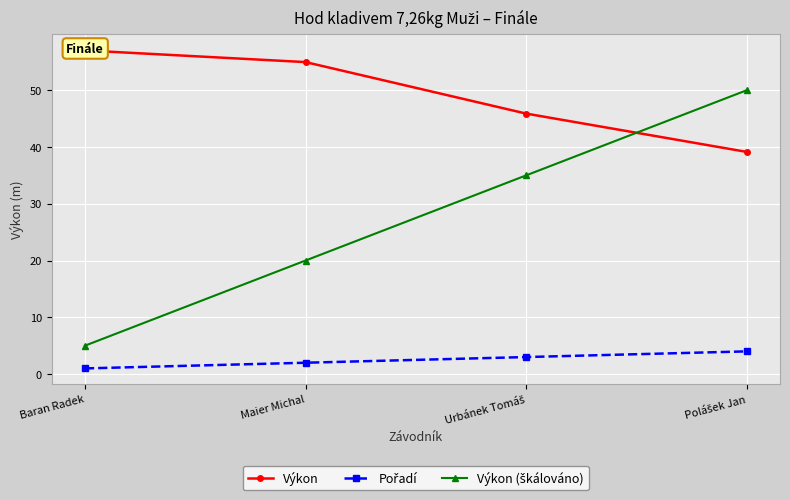

Is it true that Pořadí equals 1.0 at Baran Radek?

True